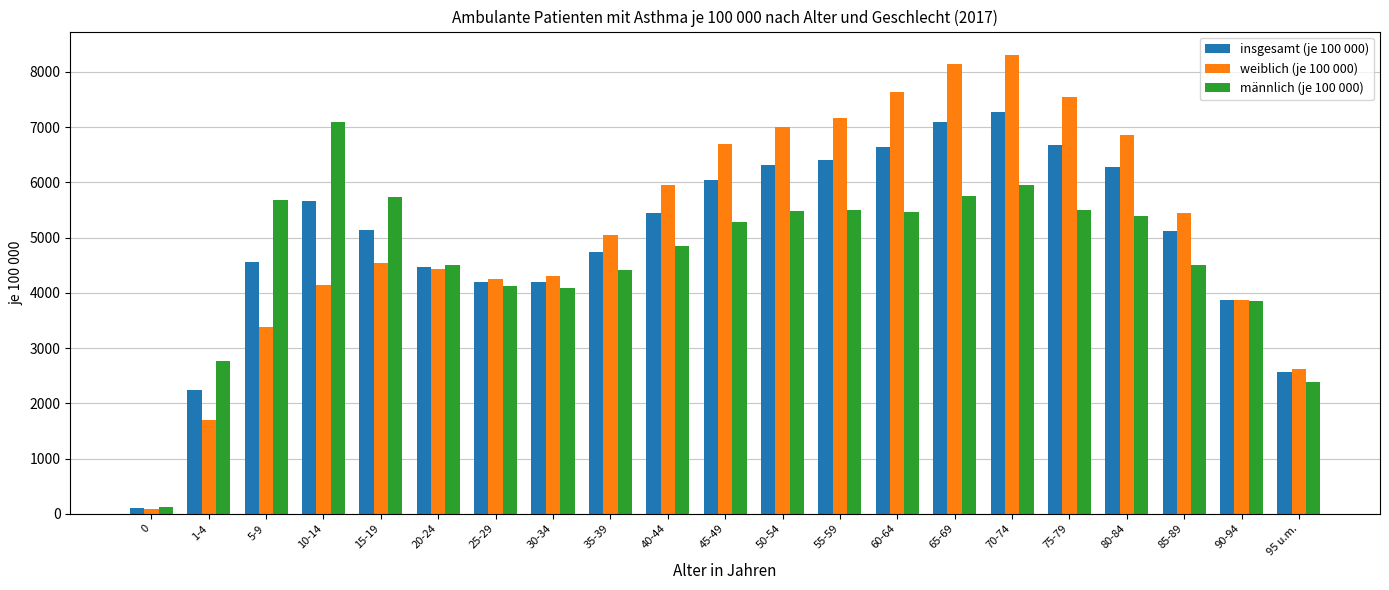

Which series has the largest range (max minus min)?

weiblich (je 100 000)